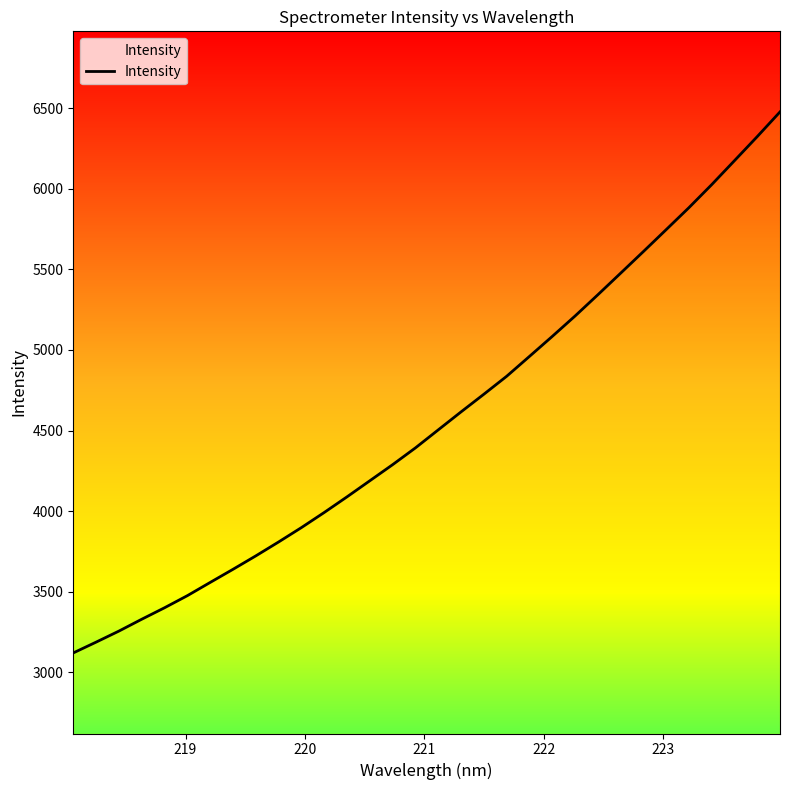

What is the maximum value shown in the chart?

6477.1